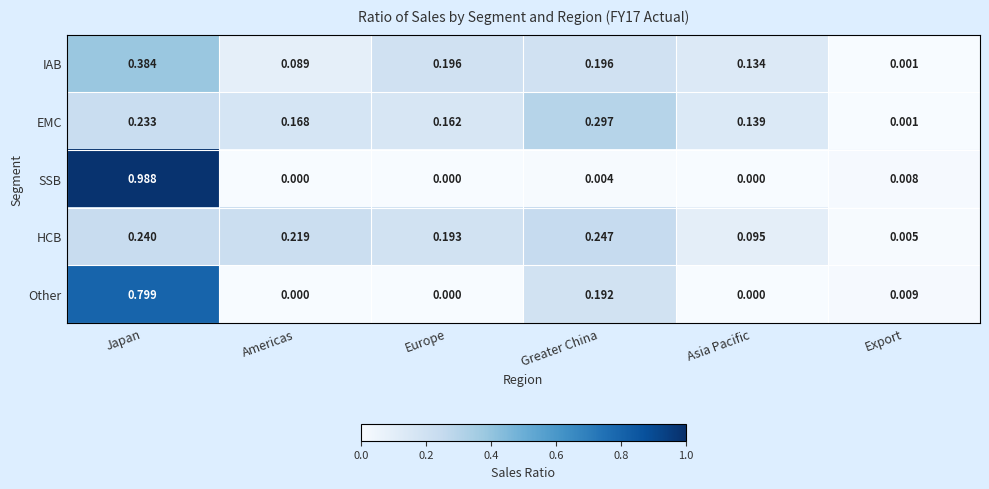

Which category has the highest value across all series?

Japan